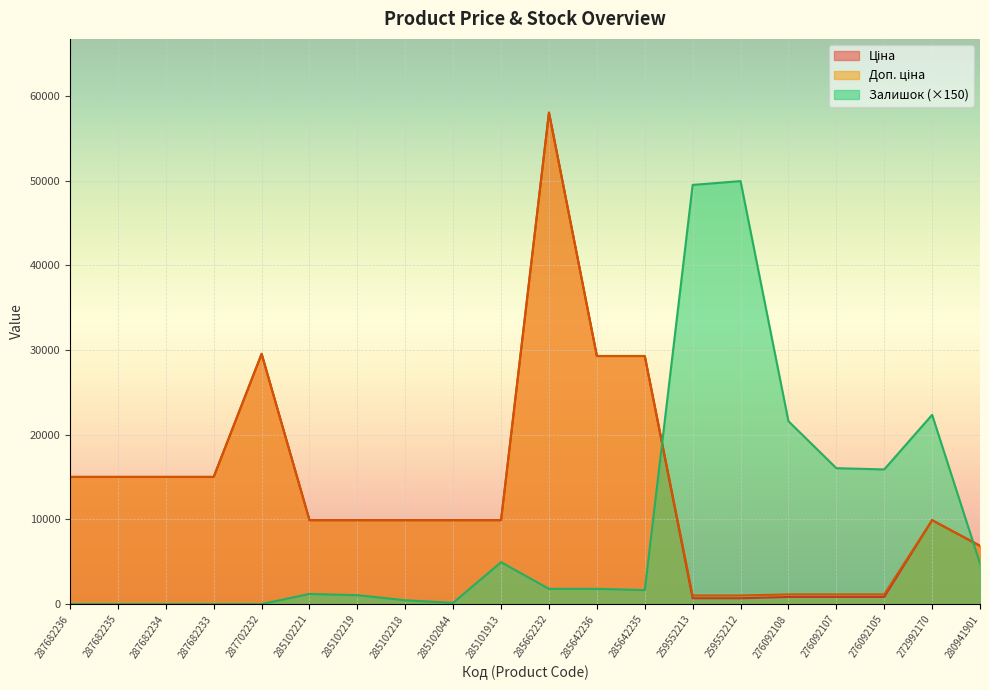

What is the label of the 11th point from the right?

285101913